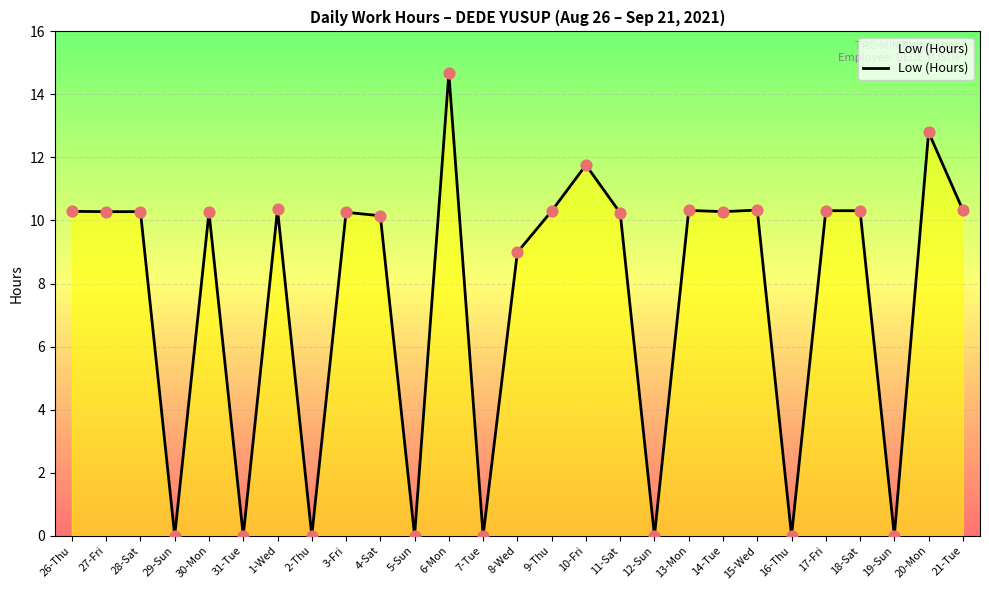

Approximately how many times larger is the value at 21-Tue compared to 6-Mon?

0.7